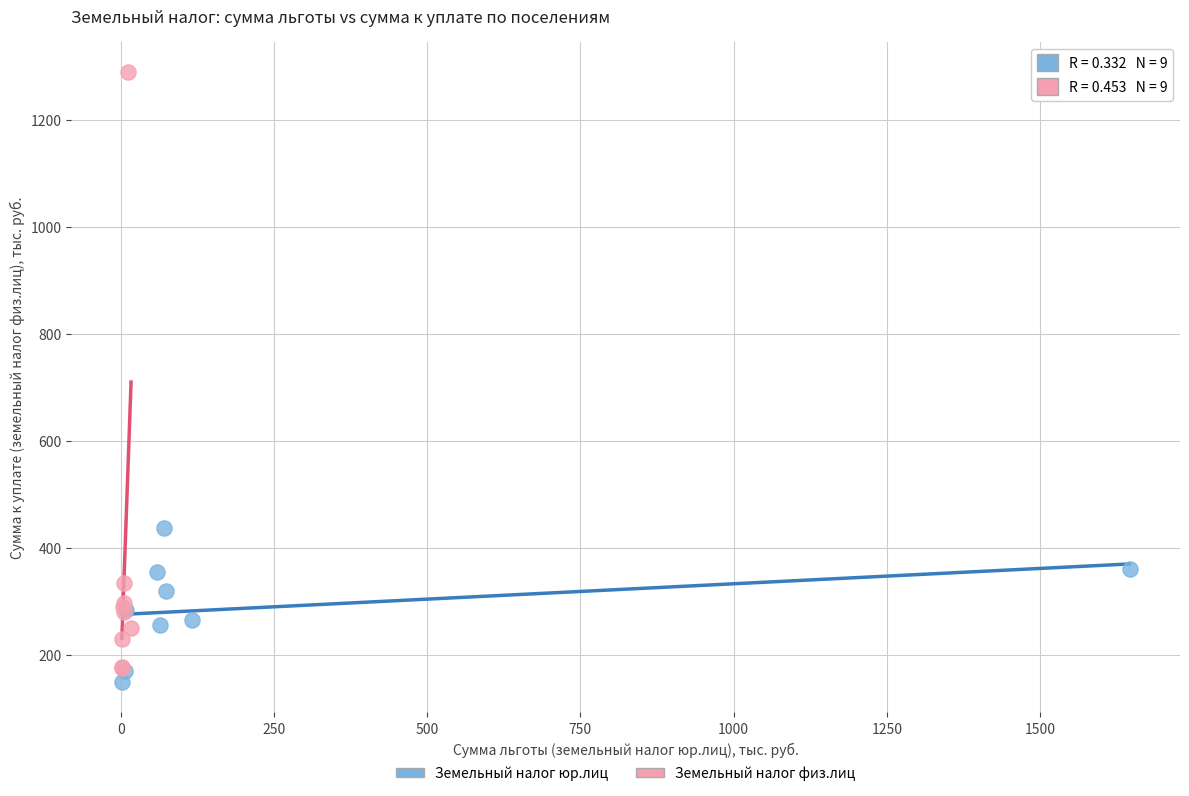

Which series reaches the minimum Y coordinate?

Земельный налог юр.лиц